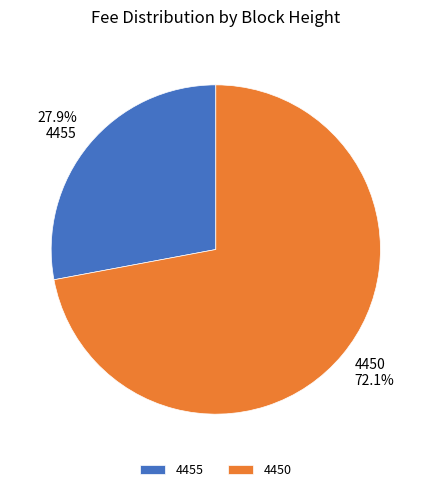

How many slices are in this pie chart?

2